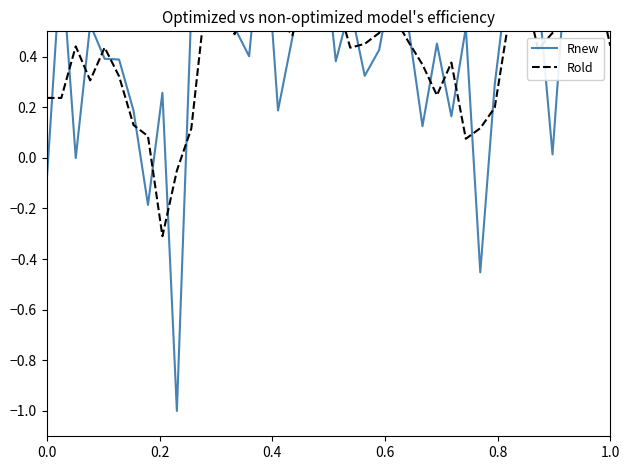

How many interior local valleys does the Rold series have?

10